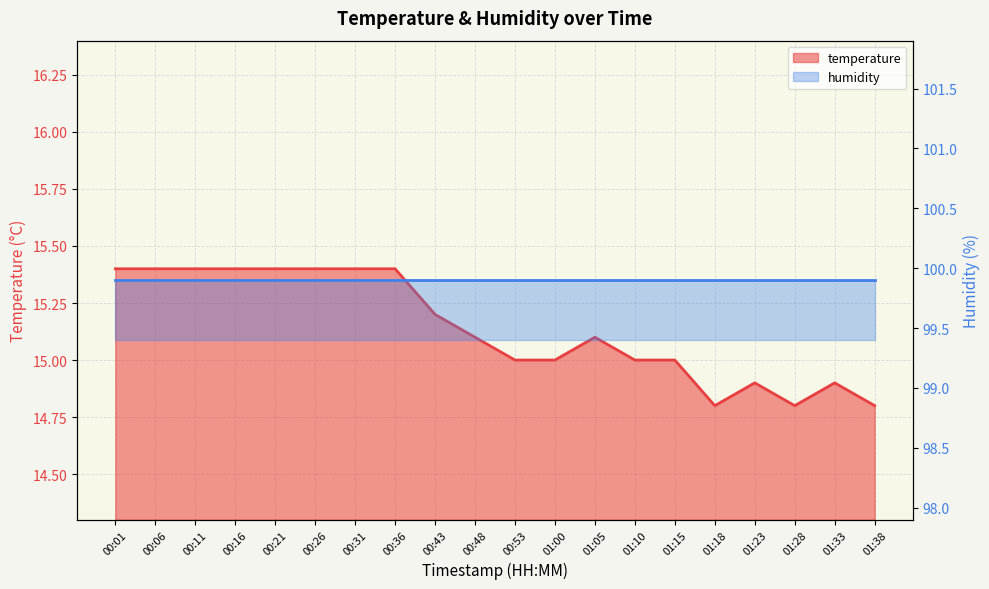

Reading left to right, list all the values displayed in this chart.

15.4	15.4	15.4	15.4	15.4	15.4	15.4	15.4	15.2	15.1	15.0	15.0	15.1	15.0	15.0	14.8	14.9	14.8	14.9	14.8